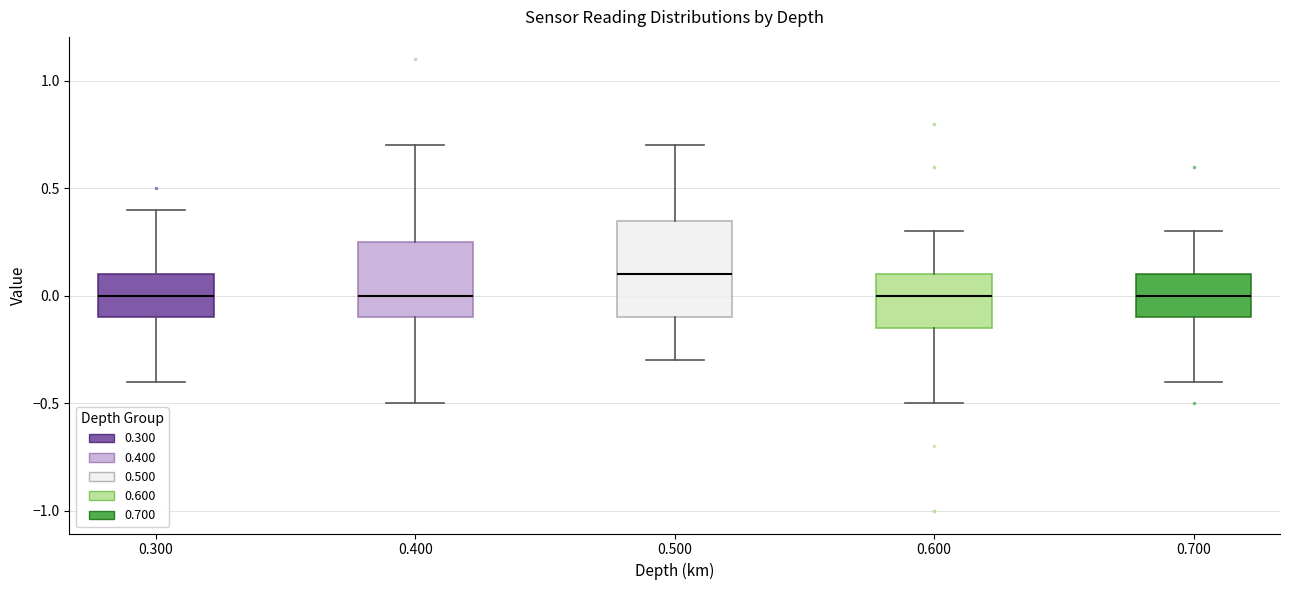

Comparing the boxes themselves (not the whiskers), which one is the tallest?

0.500